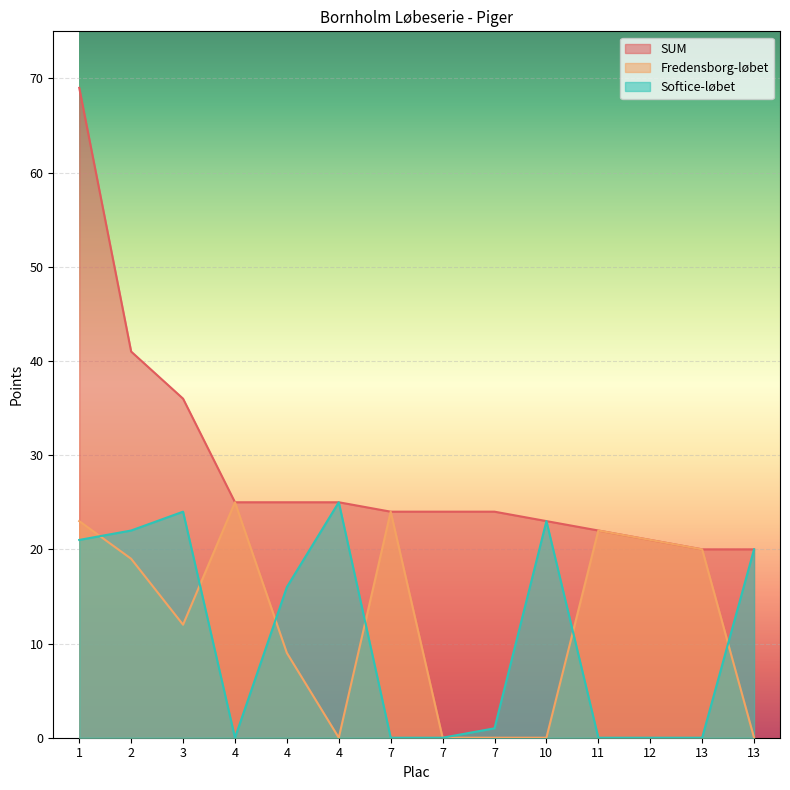

Which has a higher value, 4 or 4?

4